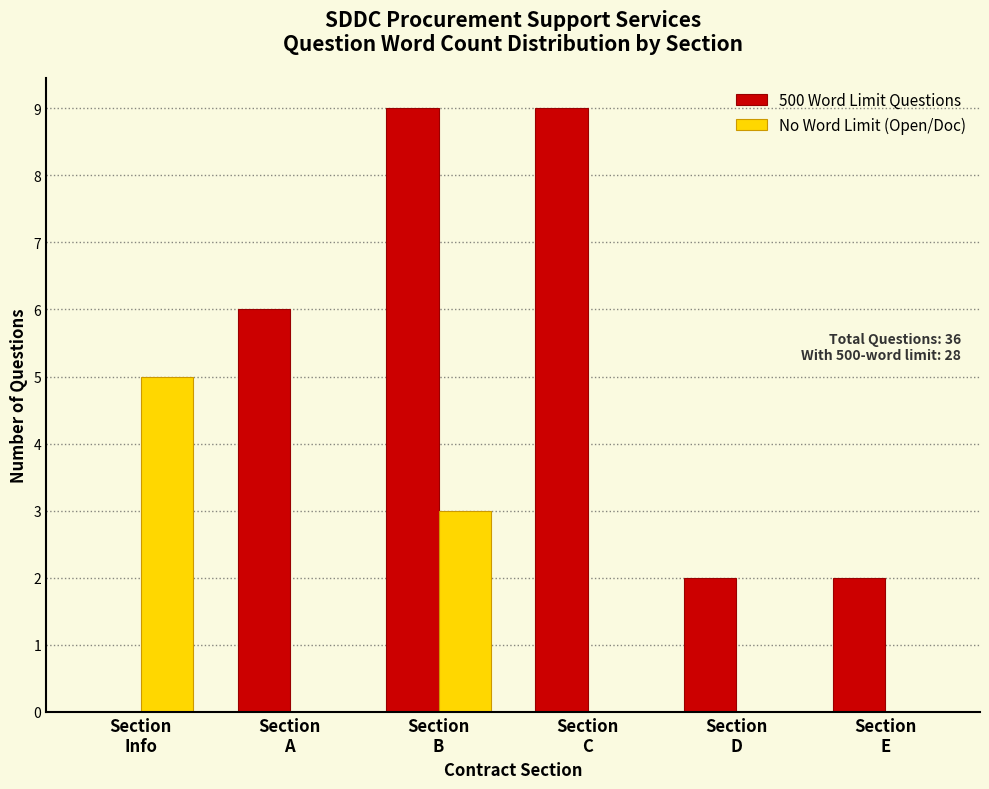

What is the sum of all 500 Word Limit Questions values?

28